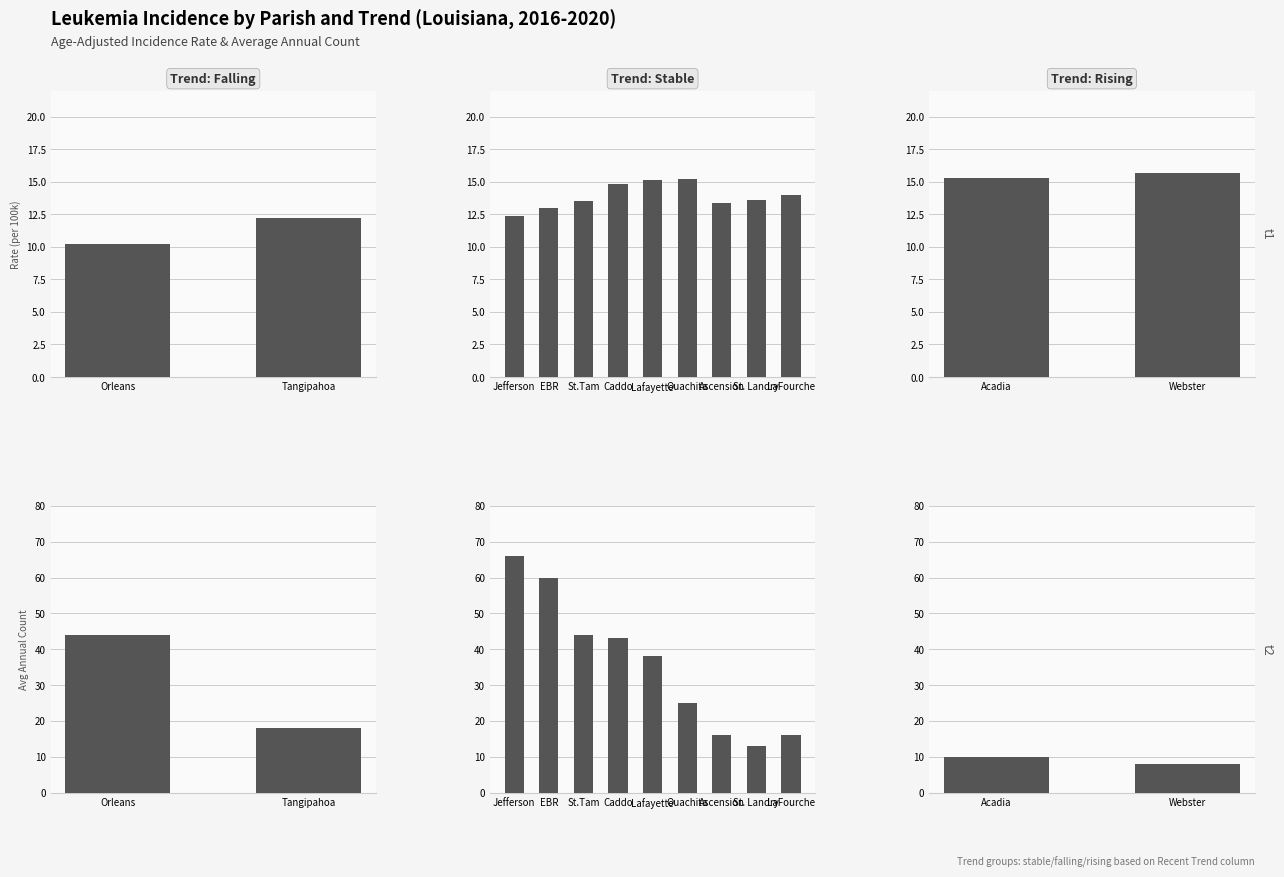

What is the difference between the maximum and minimum values in the rate series?

5.5